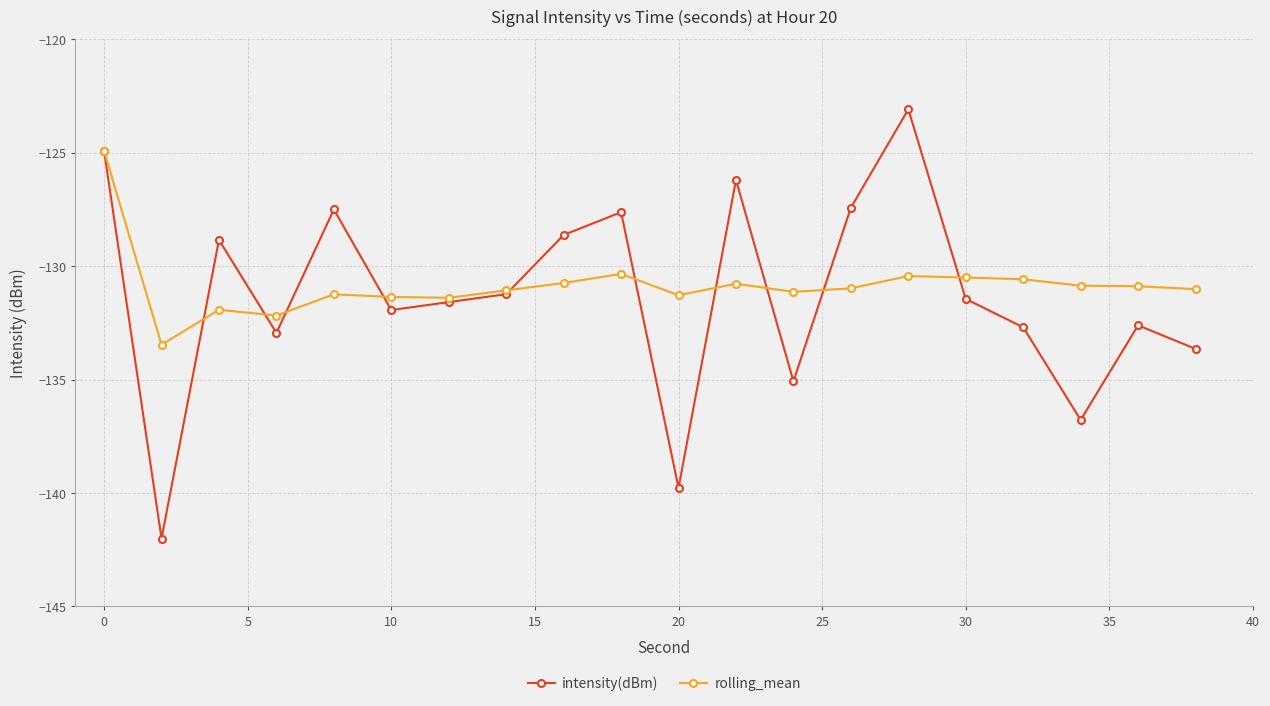

Does the chart have visible grid lines?

Yes